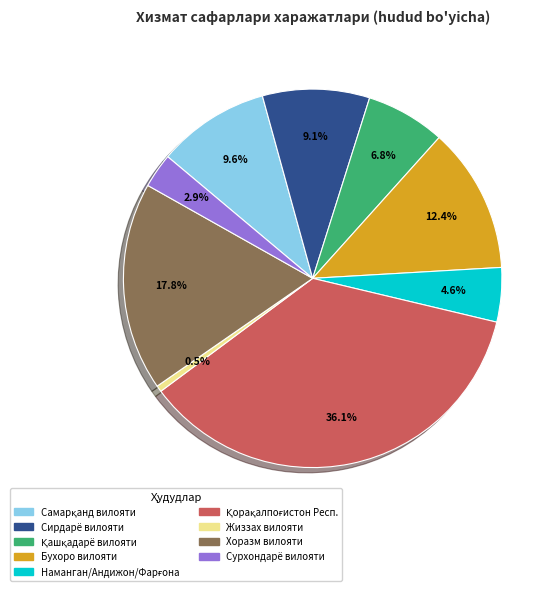

Does any single category account for the majority?

No